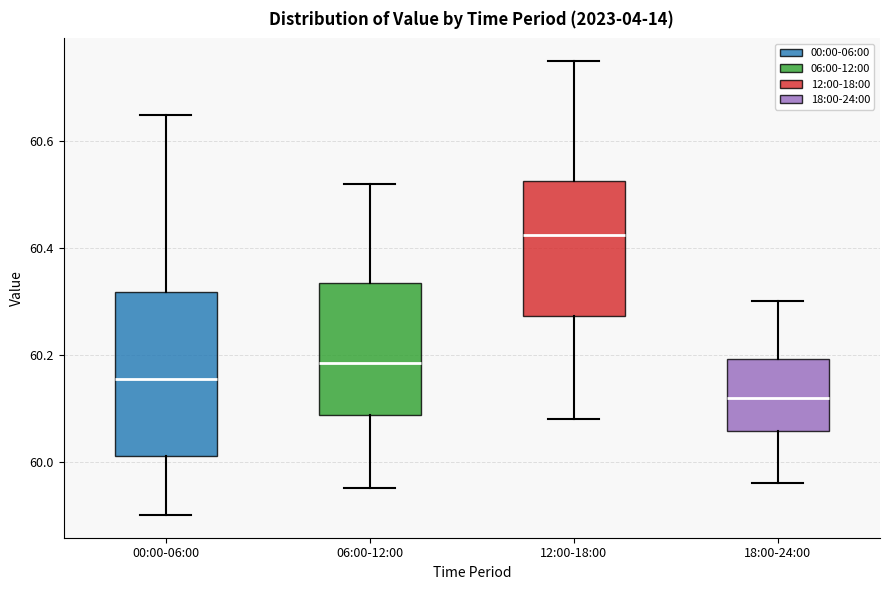

Reading left to right, transcribe this box plot: for each box, give where its median line is, the range the box spans, and where its two whiskers end, as read against the y-axis. The values are not printed on the chart, so give them approximately, as read against the axis.

00:00-06:00: median 60.16, box 60.02 to 60.32, whiskers 59.90 to 60.66
06:00-12:00: median 60.18, box 60.08 to 60.34, whiskers 59.96 to 60.52
12:00-18:00: median 60.42, box 60.28 to 60.52, whiskers 60.08 to 60.76
18:00-24:00: median 60.12, box 60.06 to 60.20, whiskers 59.96 to 60.30